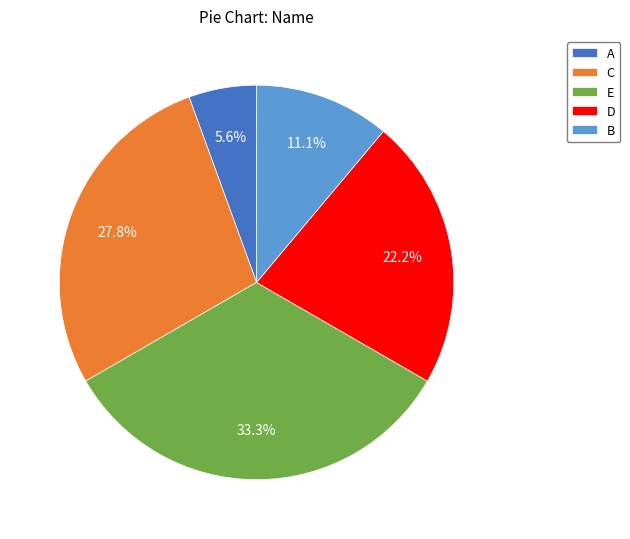

Which slice is the smallest?

A